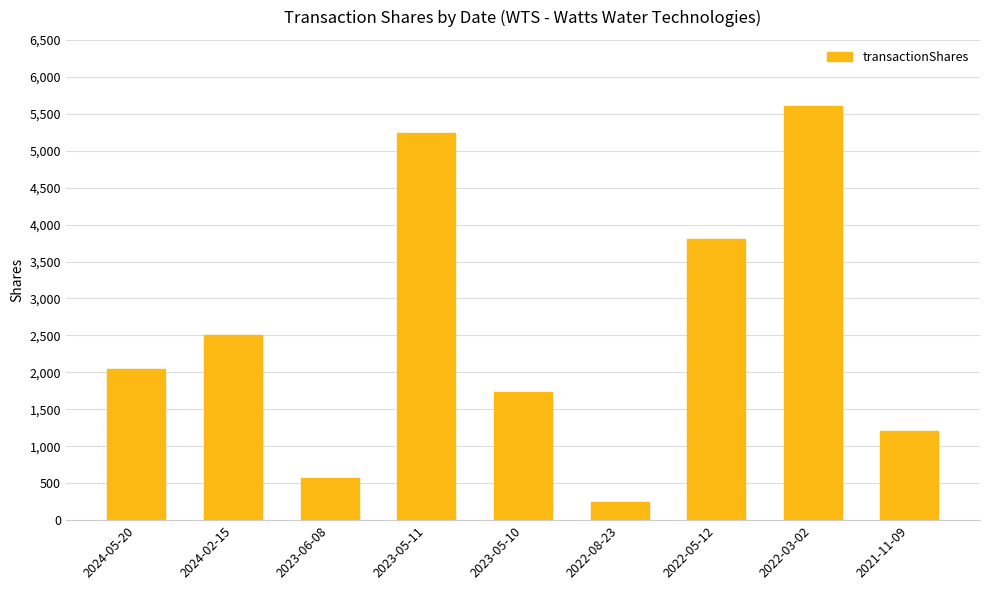

Which has a higher value, 2024-05-20 or 2022-05-12?

2022-05-12